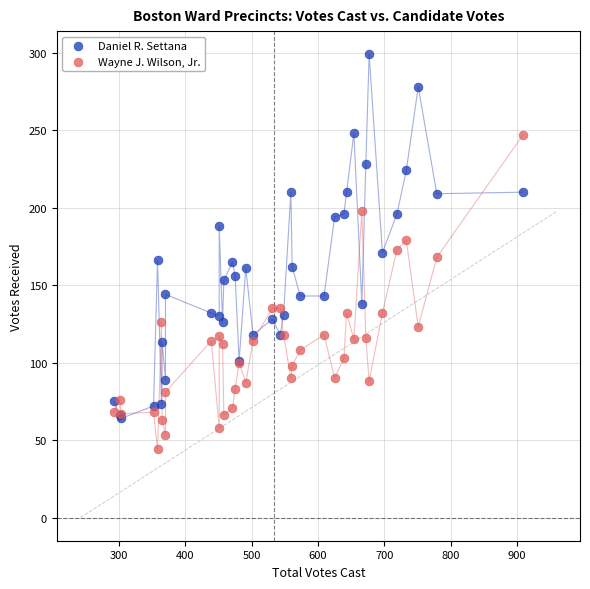

Which series contains the highest Y value?

Daniel R. Settana